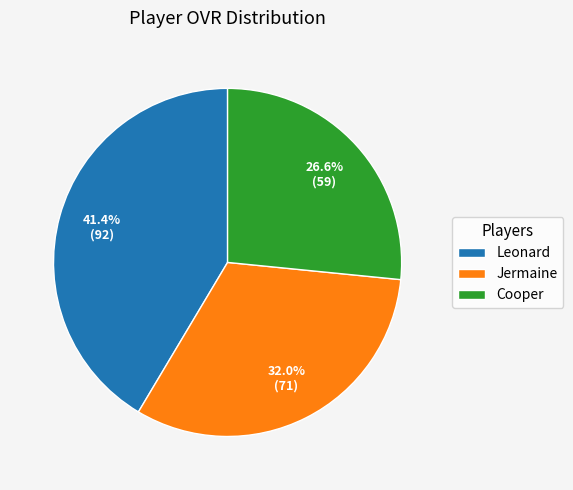

What is the largest slice in the pie chart?

Leonard